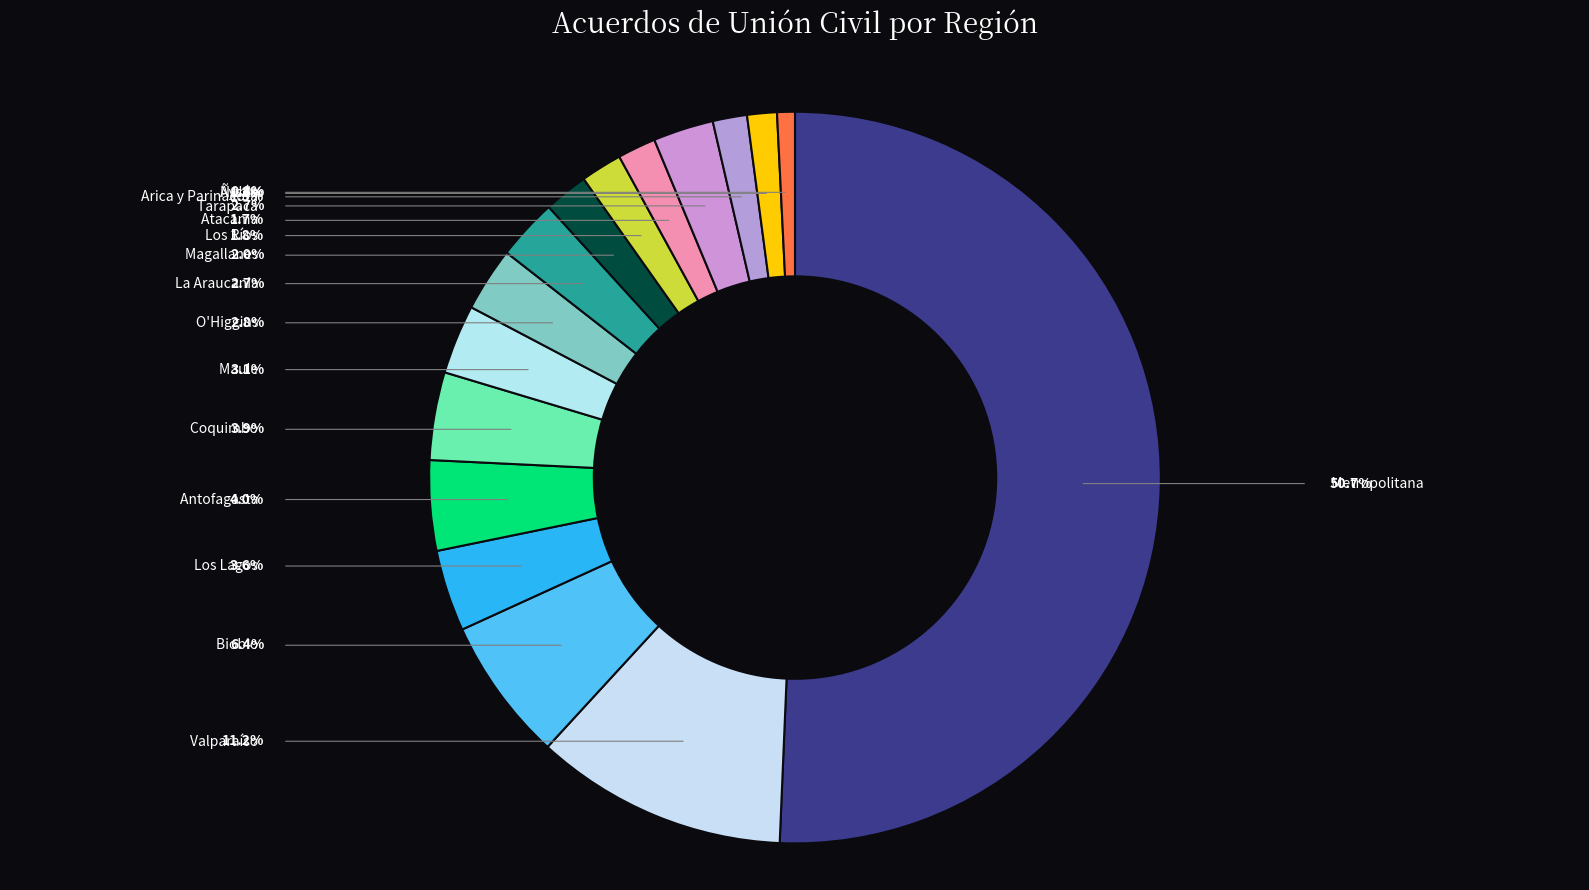

Which has a higher value, Atacama or Los Ríos?

Los Ríos